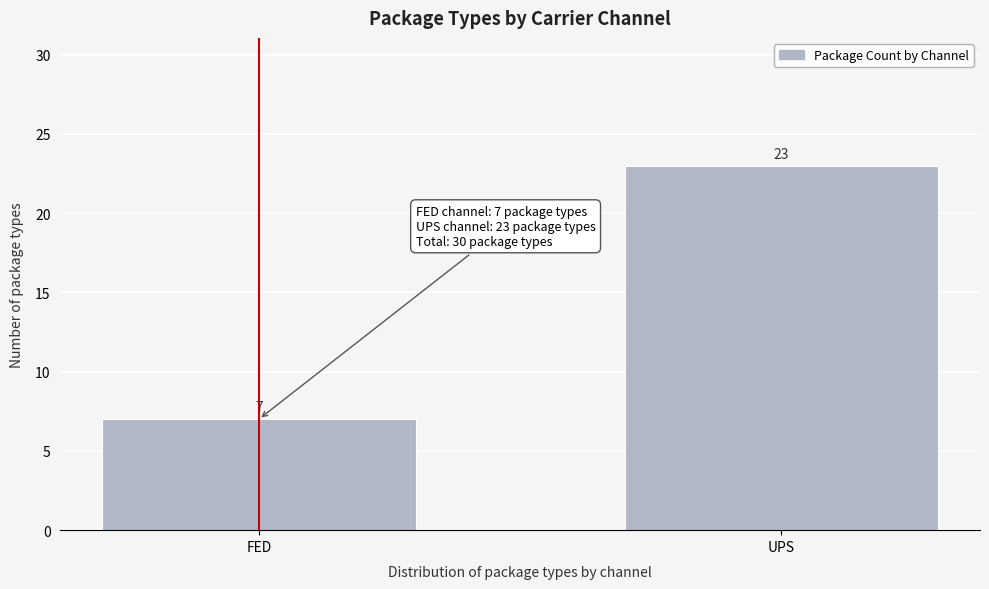

Reading left to right, transcribe all the data shown in this chart.

7	23